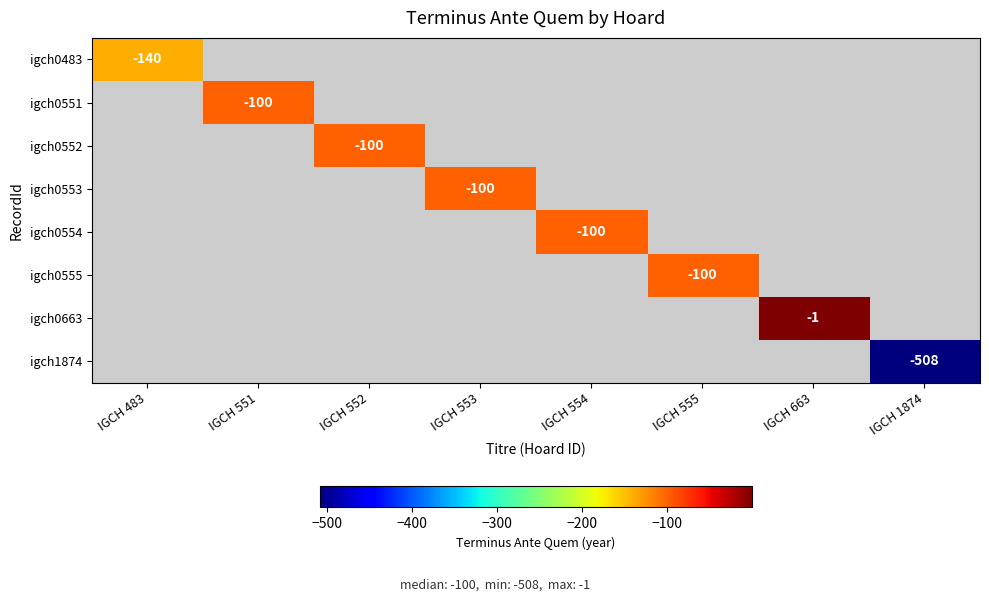

The igch0555 series shows -100 at IGCH 555. True or false?

True